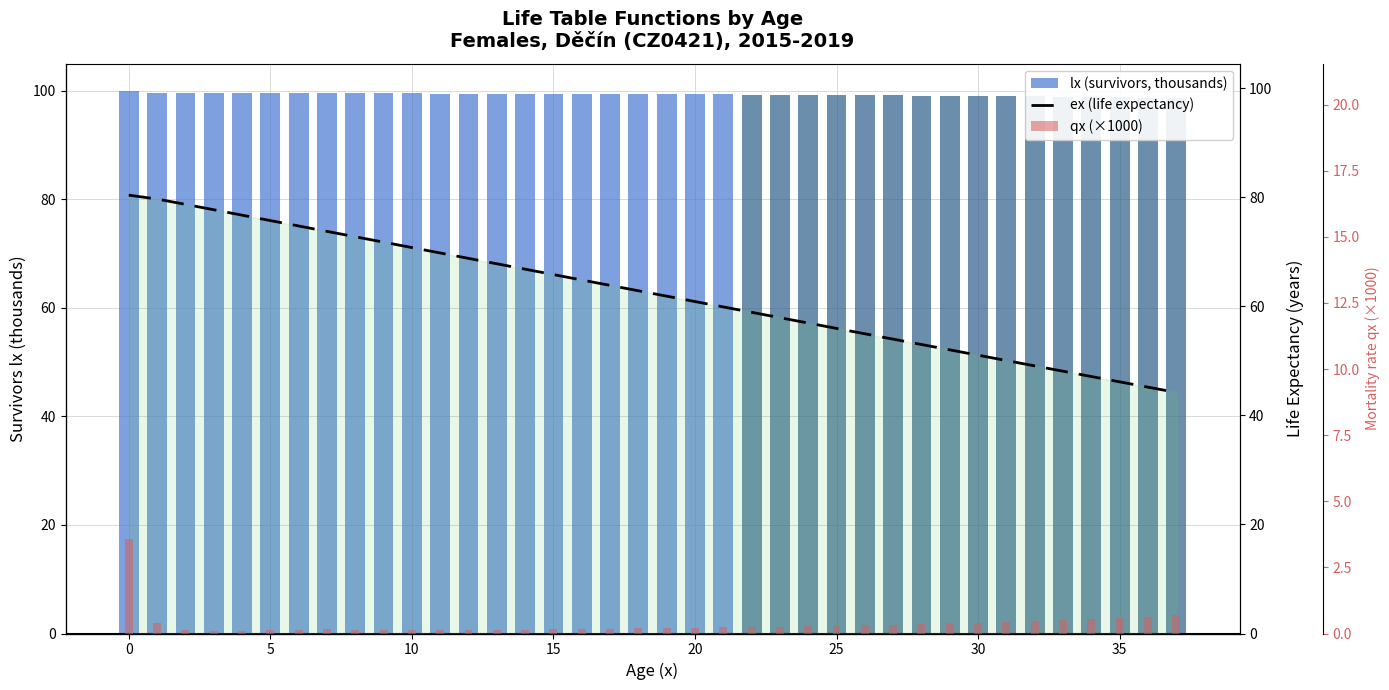

Rank the series by their average value, from highest to lowest.

lx (survivors, thousands), ex (life expectancy), qx (×1000)